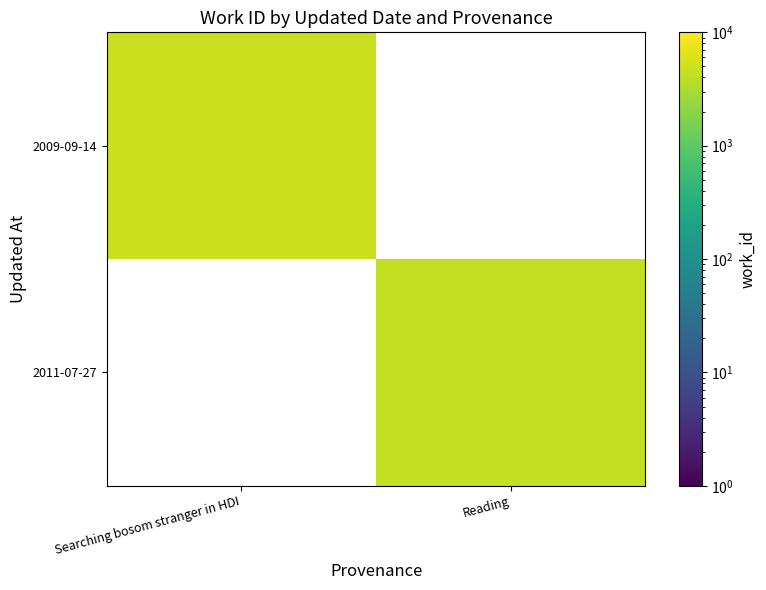

Rank the series by their maximum value, from lowest to highest.

2009-09-14, 2011-07-27